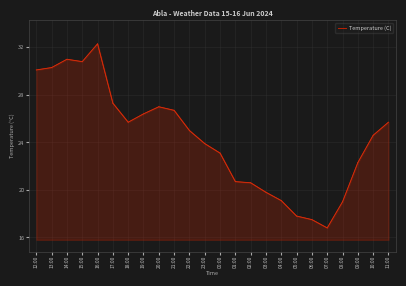

Reading left to right, transcribe all the data shown in this chart.

30.1	30.3	31.0	30.8	32.3	27.3	25.7	26.4	27.0	26.7	25.0	23.9	23.1	20.7	20.6	19.8	19.1	17.8	17.5	16.8	19.0	22.3	24.6	25.7